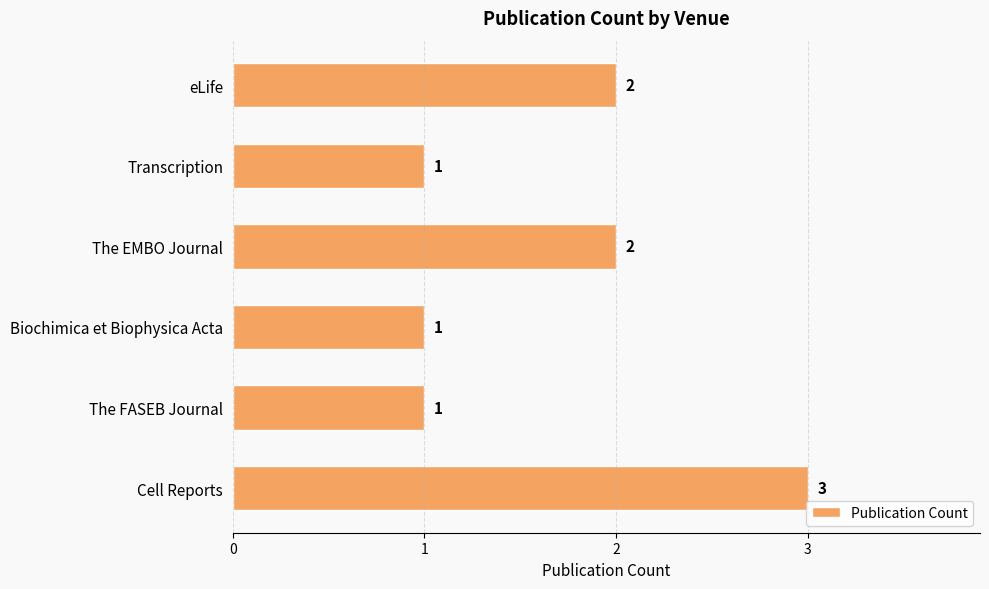

Count the values in the range 1 to 2.

5